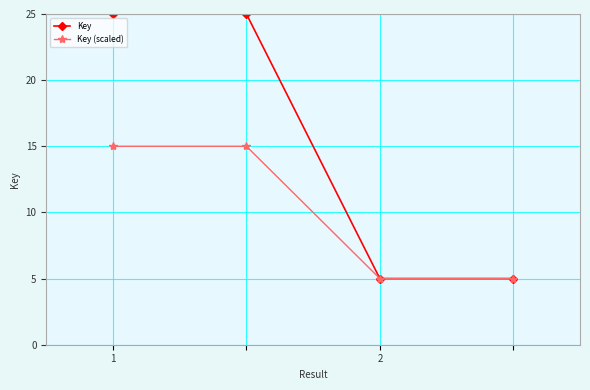

Which series has the largest range (max minus min)?

Key